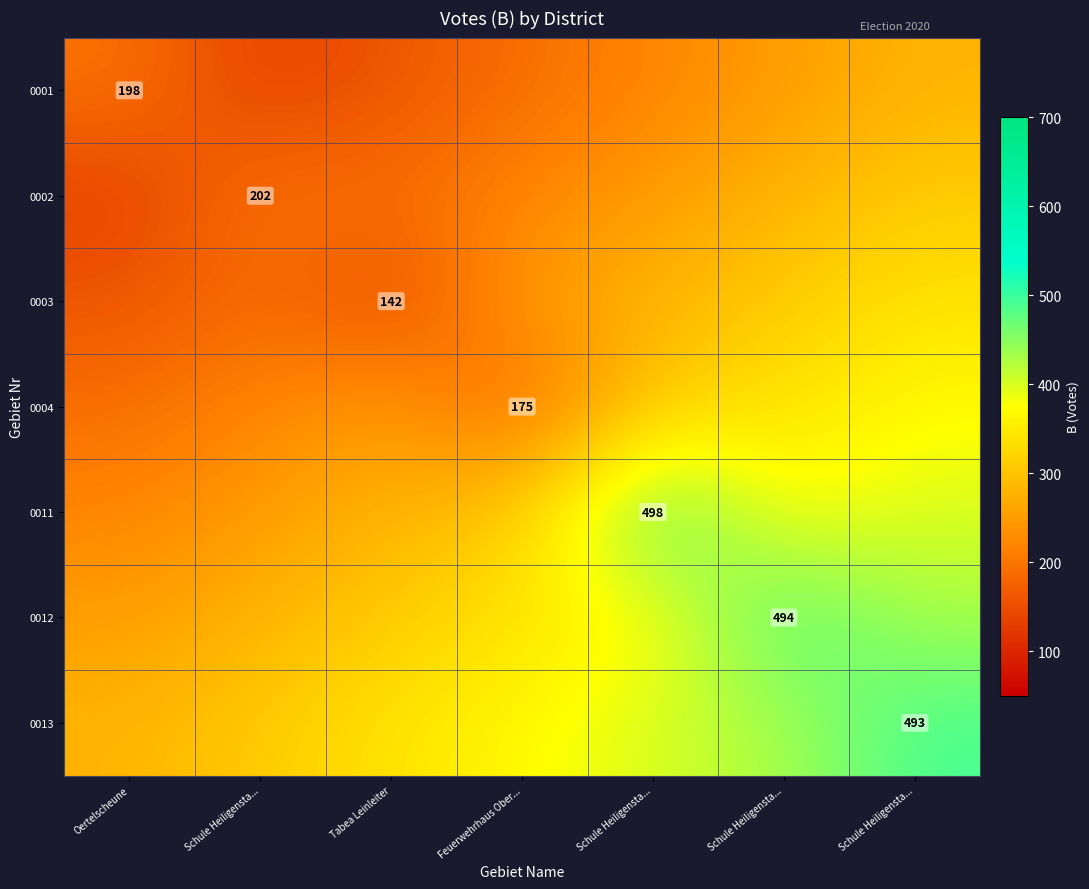

Where is 0013 nearest to the value 386?

Schule Heiligensta...